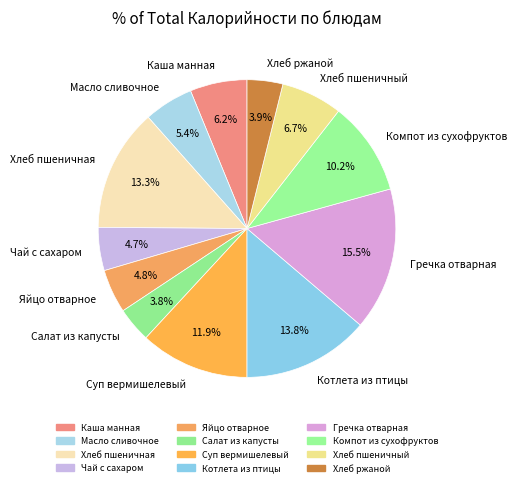

Which category has the biggest portion of the pie?

Гречка отварная